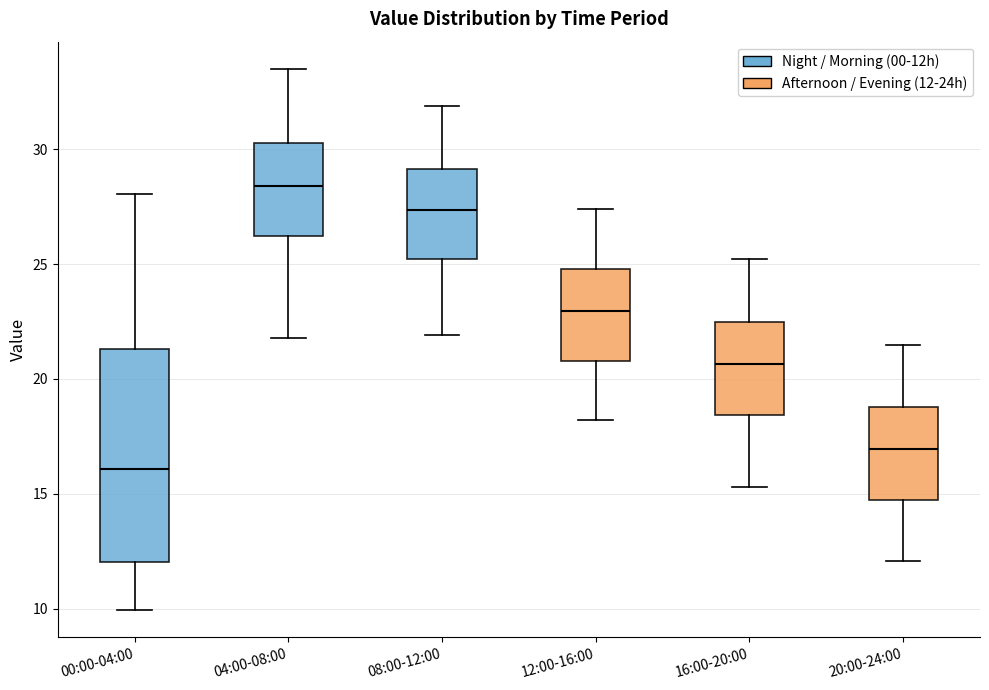

Where is the lower edge of the box for 12:00-16:00 on the y-axis? The values are not printed on the chart, so give them approximately, as read against the axis.

21.0